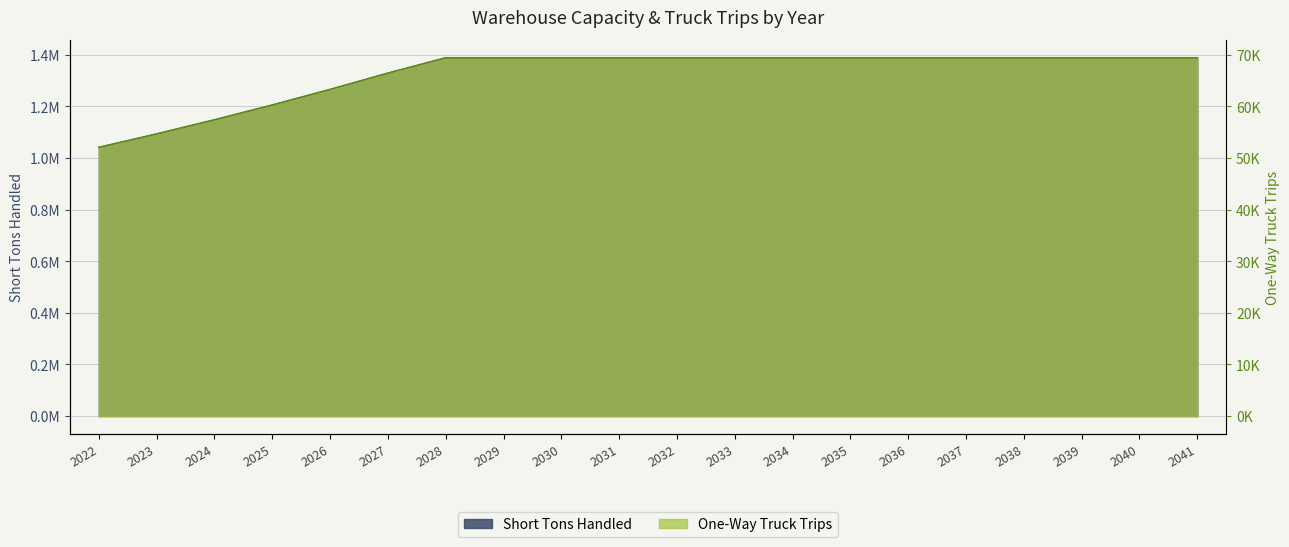

At which label does Short Tons Handled reach its minimum?

2022